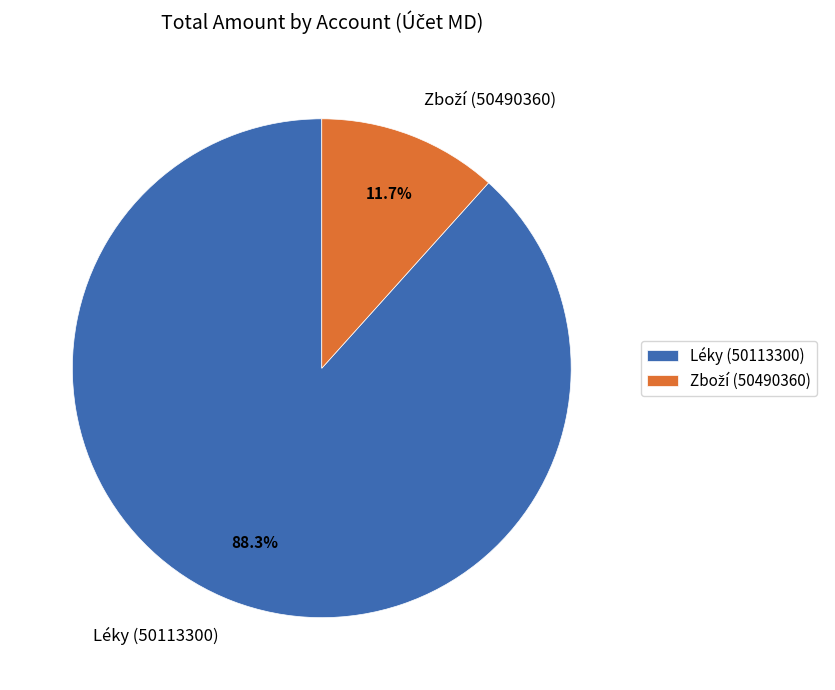

Which category has the biggest portion of the pie?

Léky (50113300)